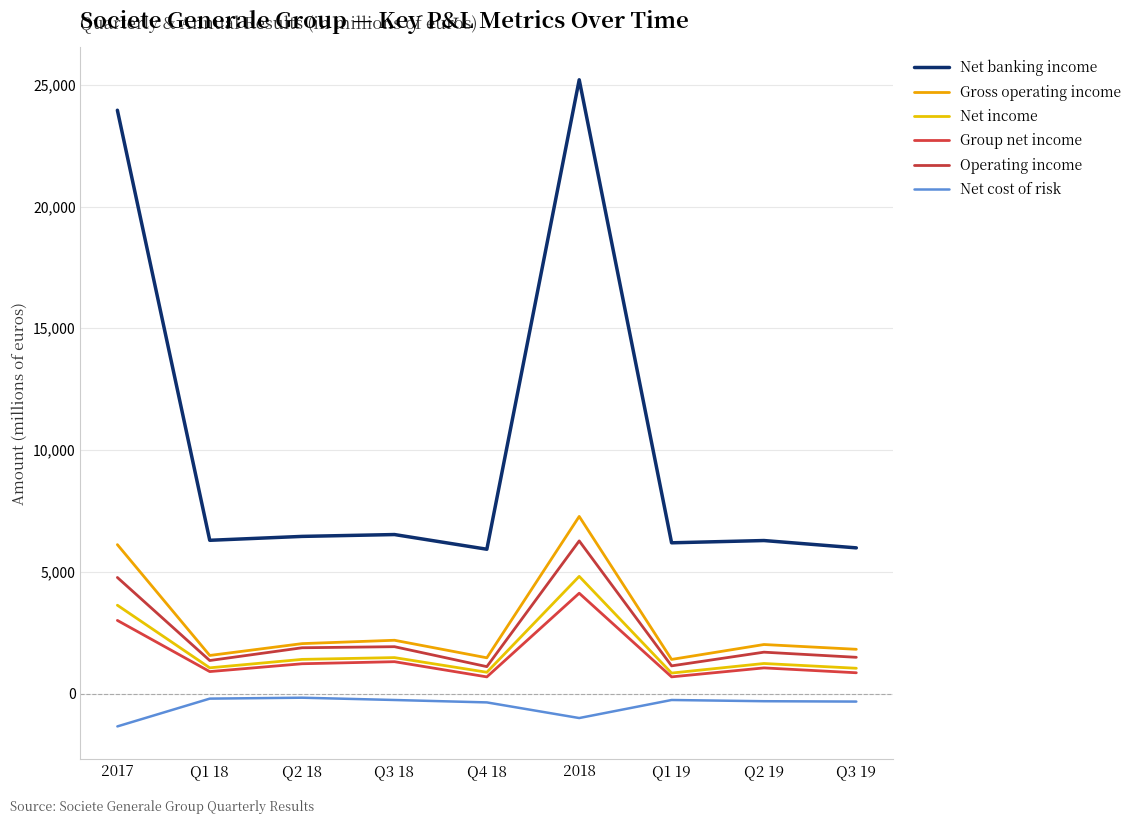

Reading left to right, extract all data points from this chart.

Net banking income: 2017=23954	Q1 18=6294	Q2 18=6454	Q3 18=6530	Q4 18=5927	2018=25205	Q1 19=6191	Q2 19=6284	Q3 19=5983
Gross operating income: 2017=6116	Q1 18=1565	Q2 18=2051	Q3 18=2189	Q4 18=1469	2018=7274	Q1 19=1402	Q2 19=2014	Q3 19=1818
Net income: 2017=3628	Q1 18=1057	Q2 18=1404	Q3 18=1477	Q4 18=875	2018=4813	Q1 19=842	Q2 19=1235	Q3 19=1039
Group net income: 2017=3004	Q1 18=903	Q2 18=1224	Q3 18=1309	Q4 18=685	2018=4121	Q1 19=686	Q2 19=1054	Q3 19=854
Operating income: 2017=4767	Q1 18=1357	Q2 18=1881	Q3 18=1925	Q4 18=1106	2018=6269	Q1 19=1138	Q2 19=1700	Q3 19=1489
Net cost of risk: 2017=-1349	Q1 18=-208	Q2 18=-170	Q3 18=-264	Q4 18=-363	2018=-1005	Q1 19=-264	Q2 19=-314	Q3 19=-329